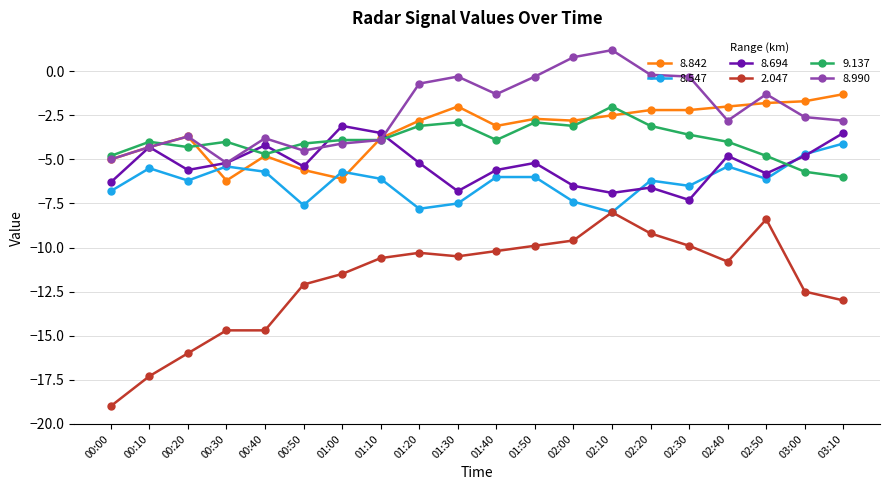

Reading left to right, extract all data points from this chart.

8.842: -5.0	-4.3	-3.7	-6.2	-4.8	-5.6	-6.1	-3.8	-2.8	-2.0	-3.1	-2.7	-2.8	-2.5	-2.2	-2.2	-2.0	-1.8	-1.7	-1.3
8.547: -6.8	-5.5	-6.2	-5.4	-5.7	-7.6	-5.7	-6.1	-7.8	-7.5	-6.0	-6.0	-7.4	-8.0	-6.2	-6.5	-5.4	-6.1	-4.7	-4.1
8.694: -6.3	-4.3	-5.6	-5.2	-4.2	-5.4	-3.1	-3.5	-5.2	-6.8	-5.6	-5.2	-6.5	-6.9	-6.6	-7.3	-4.8	-5.8	-4.8	-3.5
2.047: -19.0	-17.3	-16.0	-14.7	-14.7	-12.1	-11.5	-10.6	-10.3	-10.5	-10.2	-9.9	-9.6	-8.0	-9.2	-9.9	-10.8	-8.4	-12.5	-13.0
9.137: -4.8	-4.0	-4.3	-4.0	-4.7	-4.1	-3.9	-3.9	-3.1	-2.9	-3.9	-2.9	-3.1	-2.0	-3.1	-3.6	-4.0	-4.8	-5.7	-6.0
8.990: -5.0	-4.3	-3.7	-5.2	-3.8	-4.5	-4.1	-3.9	-0.7	-0.3	-1.3	-0.3	0.8	1.2	-0.2	-0.3	-2.8	-1.3	-2.6	-2.8